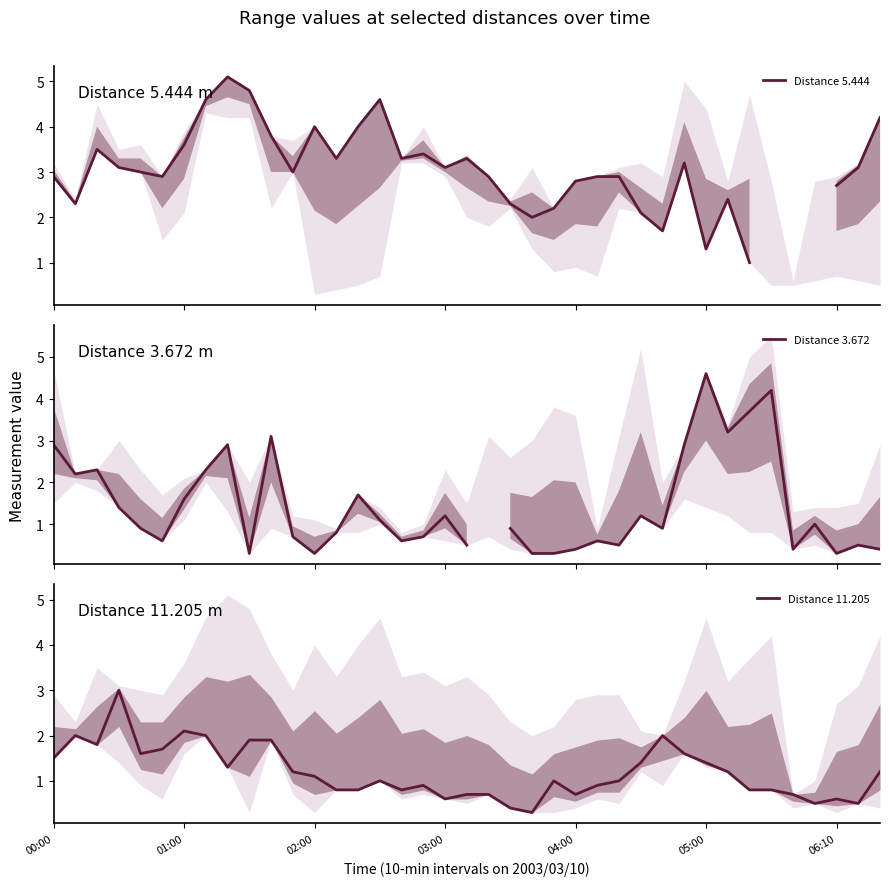

Which series ends up on top after the final intersection of Distance 11.205 and Distance 5.444?

Distance 5.444